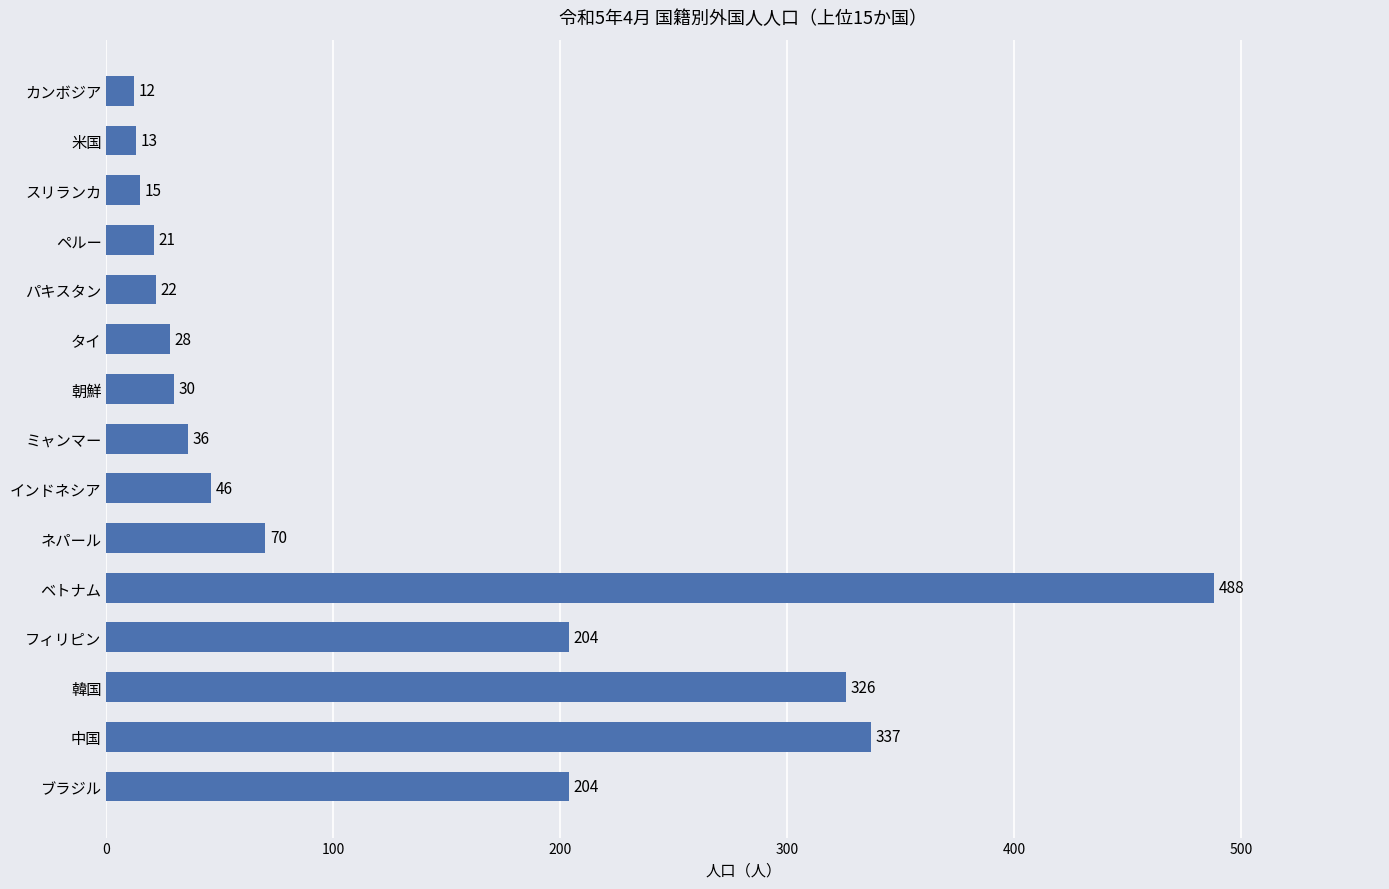

What is the sum of the values at スリランカ and 韓国?

341